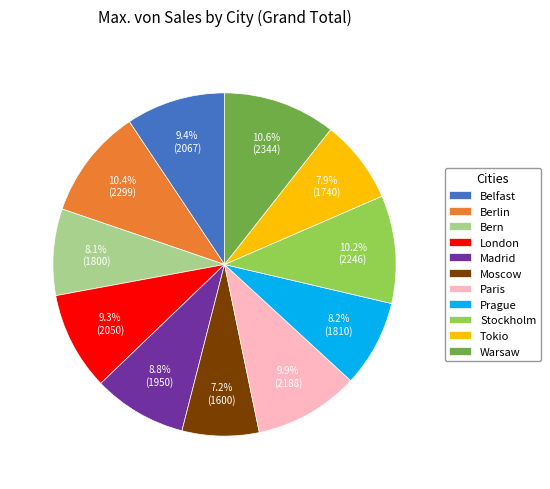

To the nearest percent, what portion does Paris represent?

10%